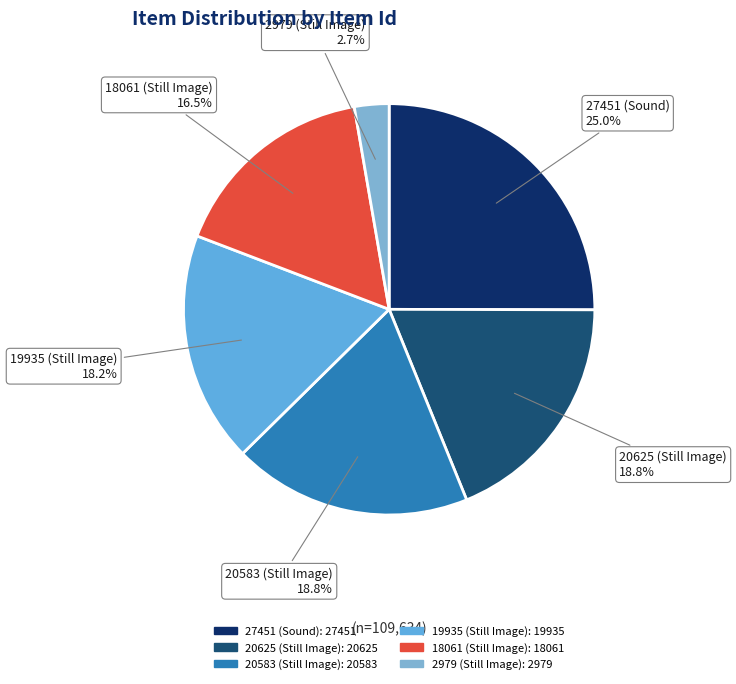

What is the largest slice in the pie chart?

27451 (Sound)